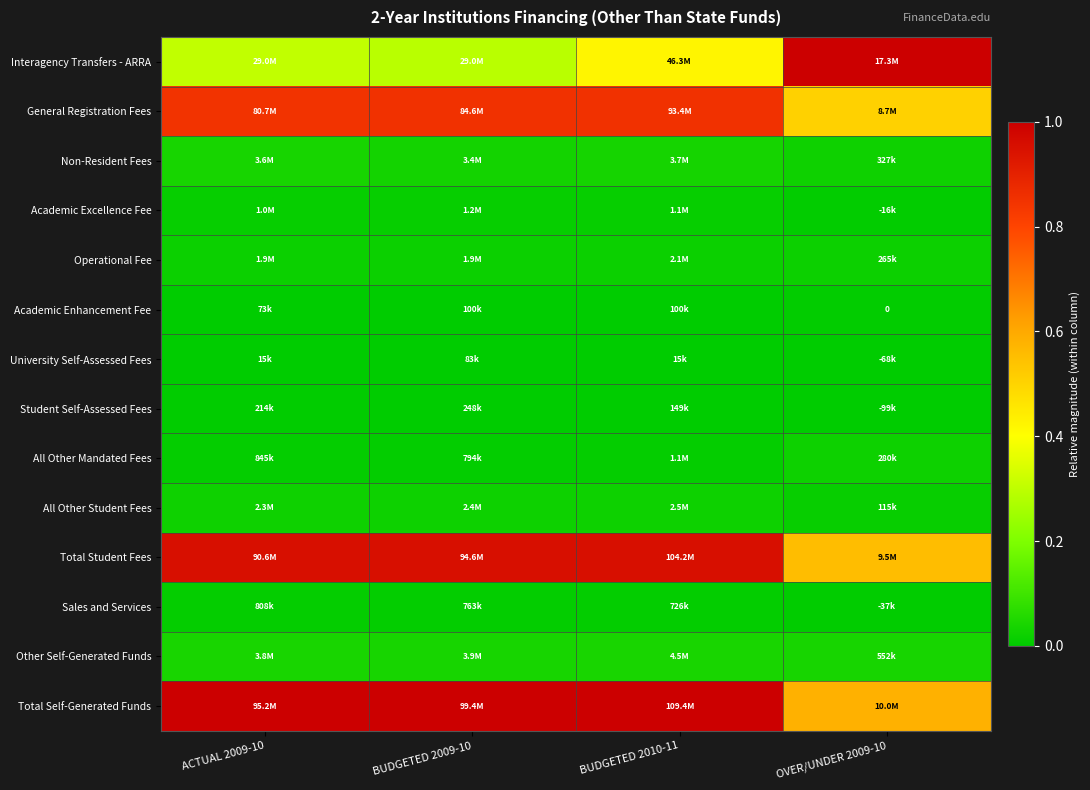

How many series are shown in this chart?

14